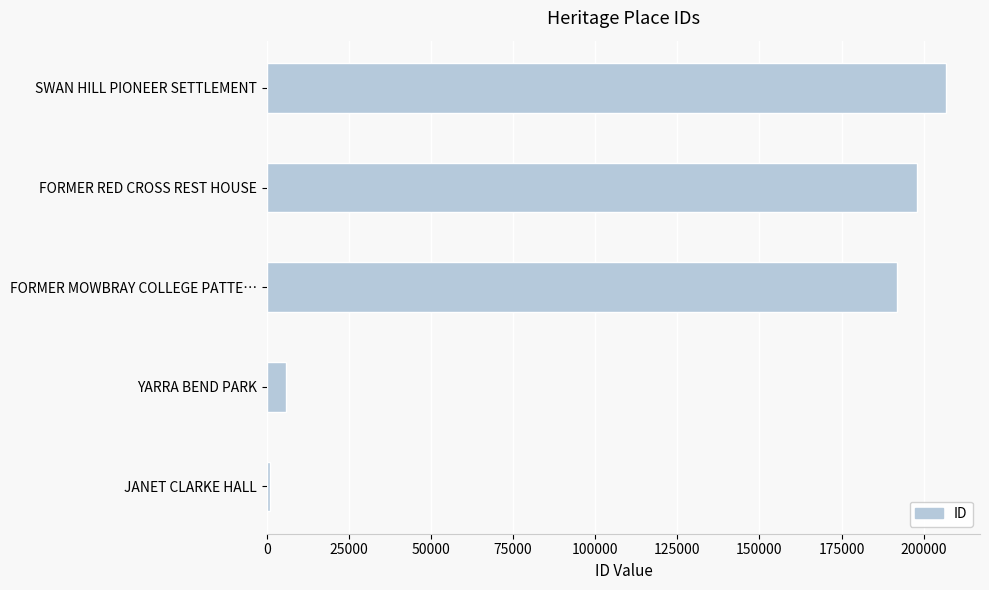

What is the sum of all values?

603408